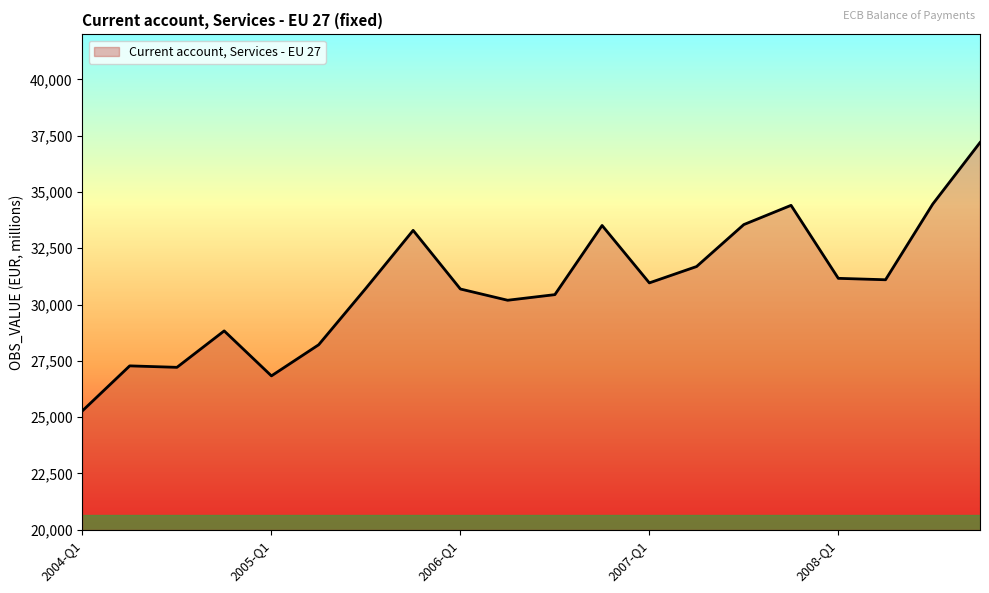

What is the greatest value displayed?

37195.8